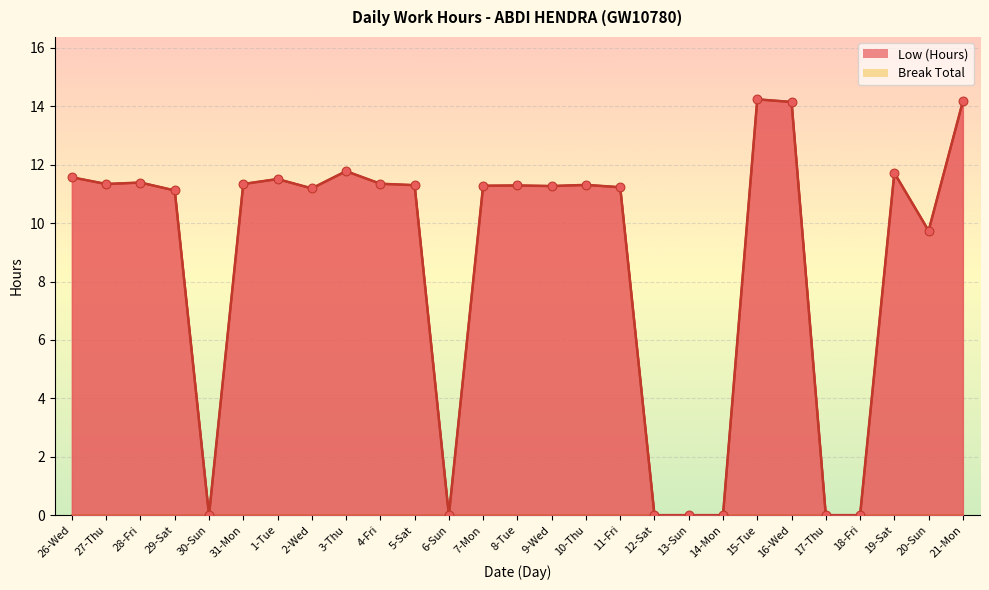

What is the change in value from 31-Mon to 18-Fri?

-11.3